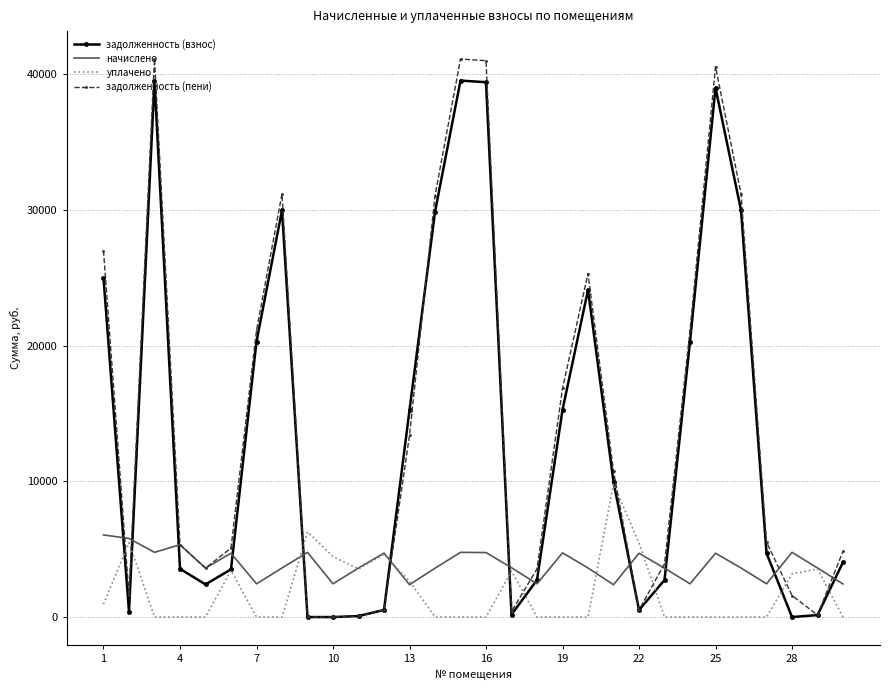

What is the maximum value for уплачено?

9803.9